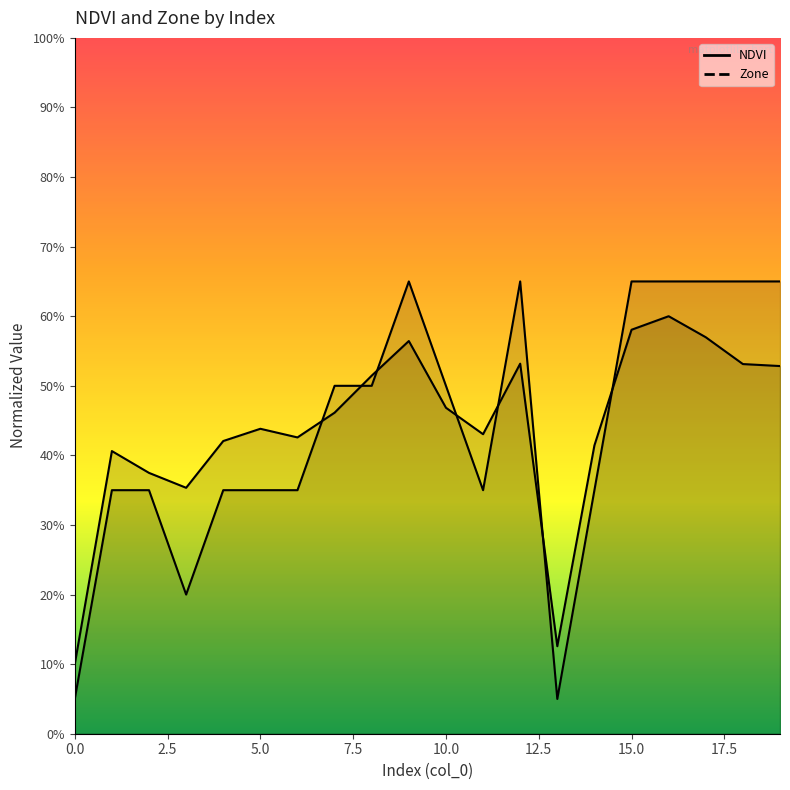

Rank the categories by Zone value from highest to lowest.

9, 12, 15, 16, 17, 18, 19, 7, 8, 10, 1, 2, 4, 5, 6, 11, 14, 3, 0, 13